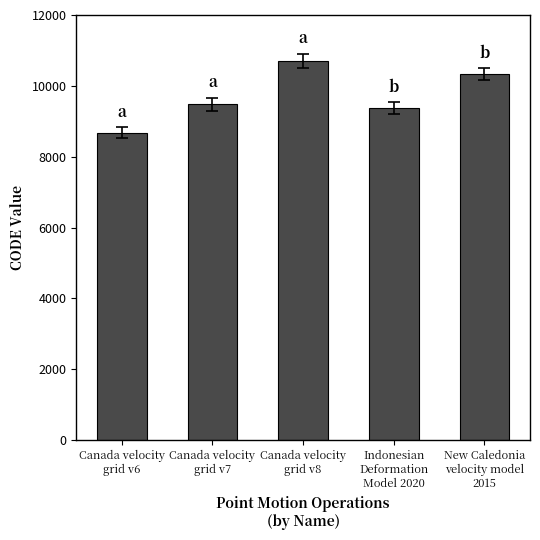

What is the greatest value displayed?

10707